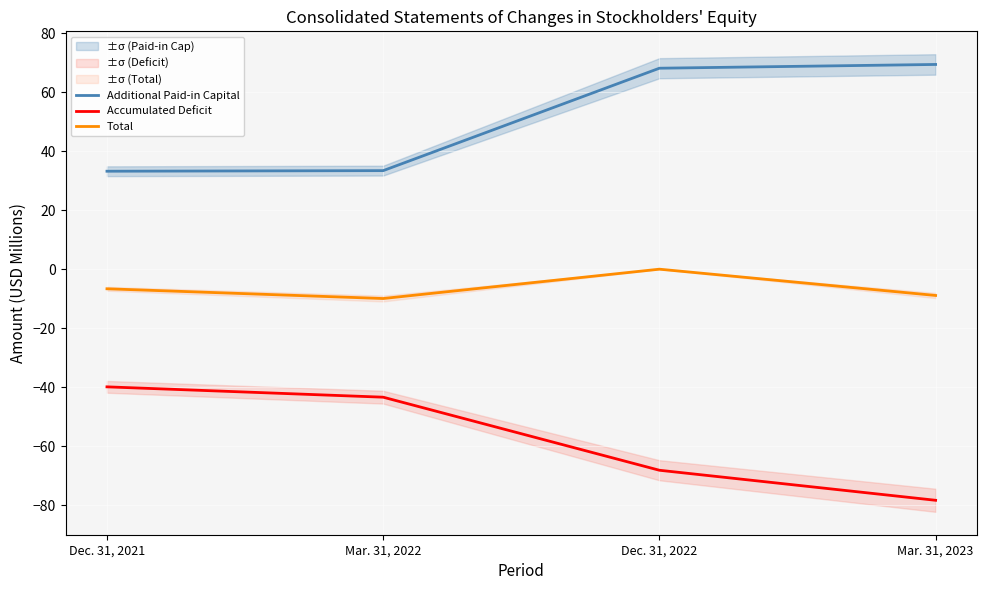

Which label corresponds to the smallest value in the chart?

Mar. 31, 2023